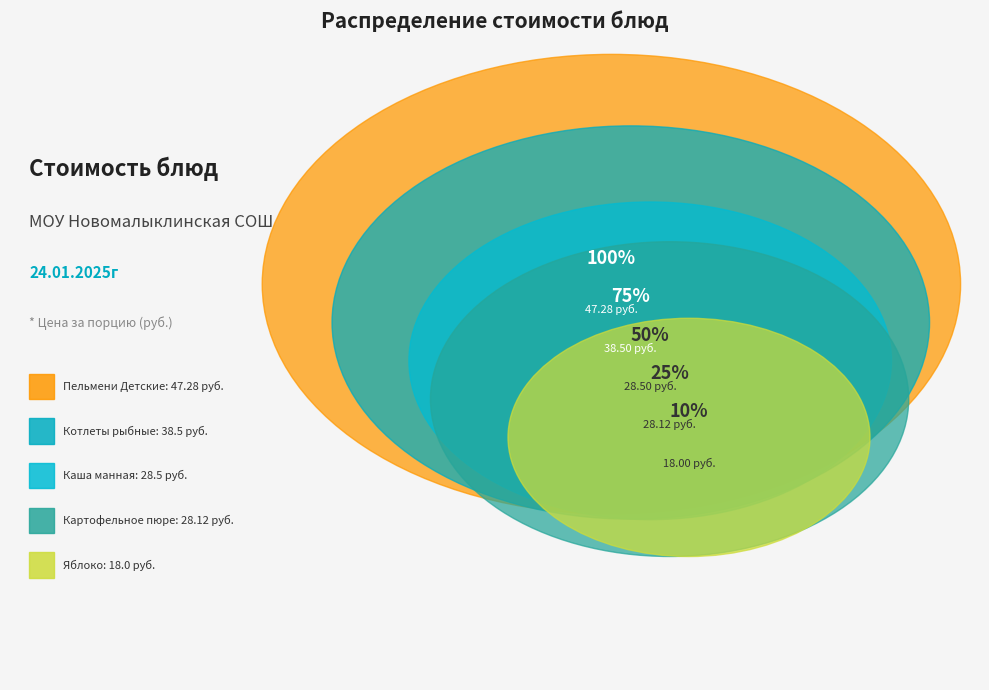

Does Яблоко represent more than half of the total?

No